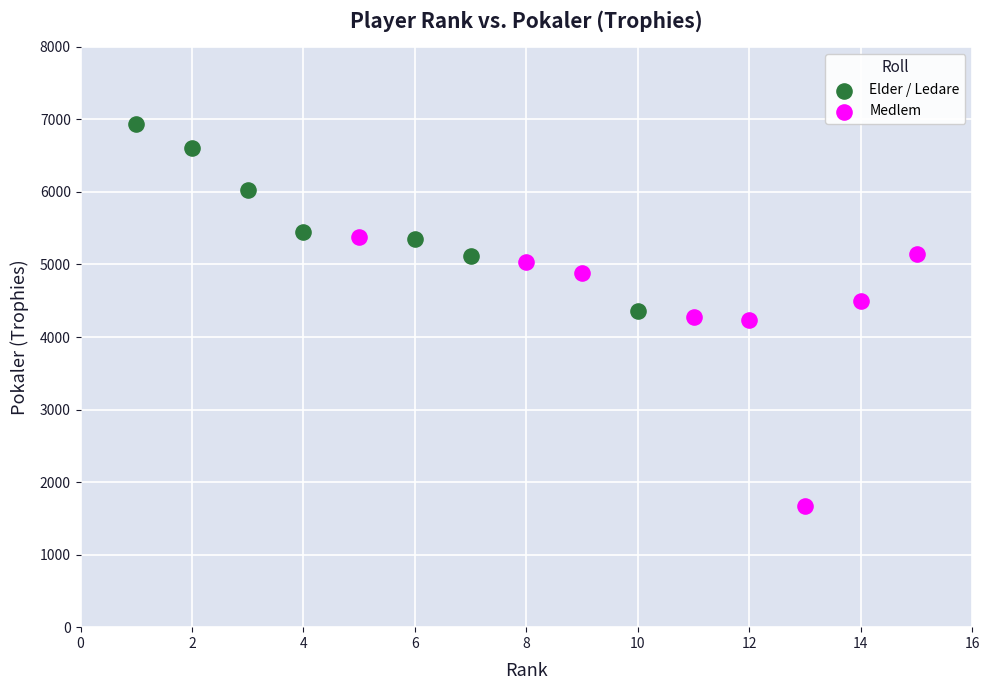

Which series reaches the minimum Y coordinate?

Medlem